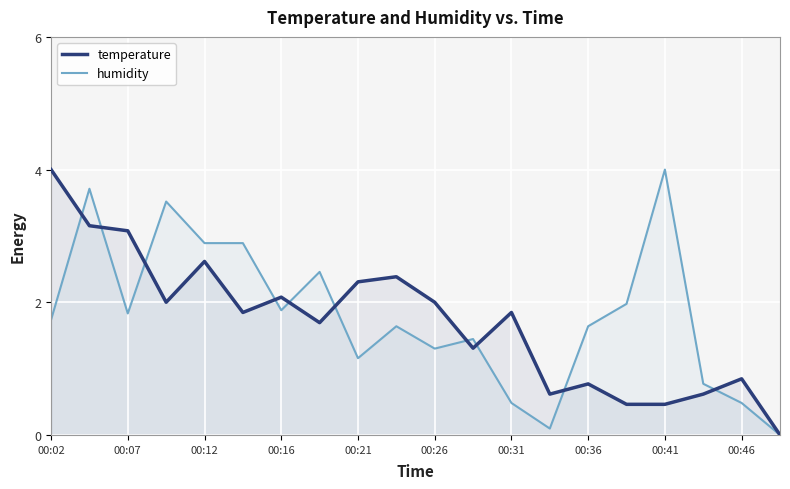

Rank the series at 00:46 from lowest to highest value.

humidity, temperature